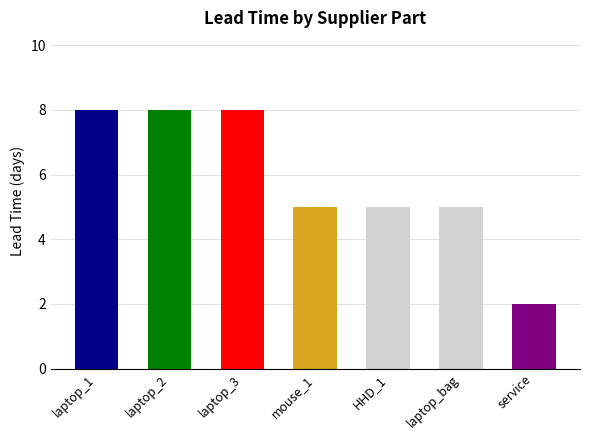

What value does the data have at laptop_3?

8